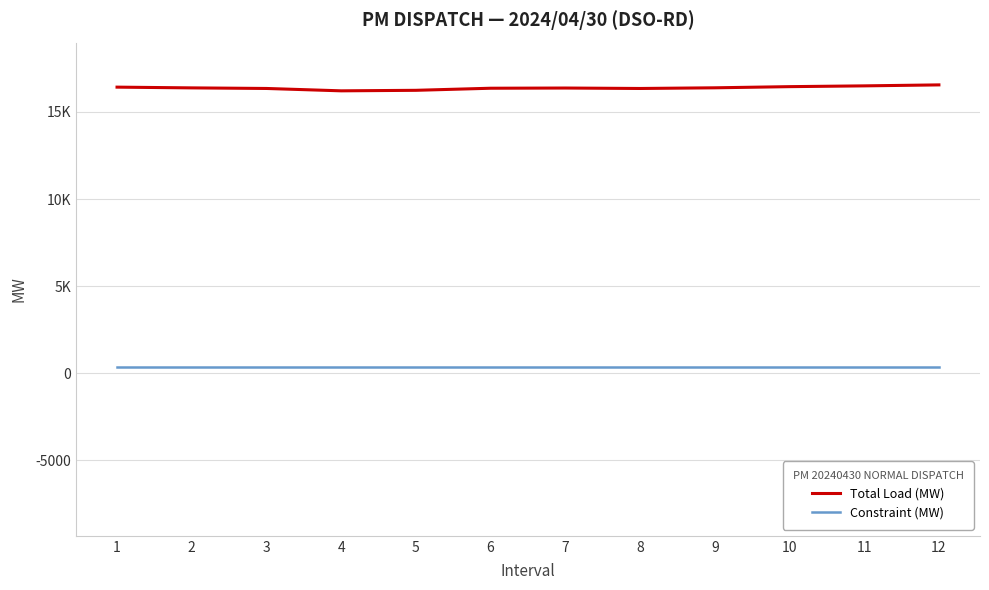

The Constraint (MW) series shows 367.6 at 1. True or false?

True